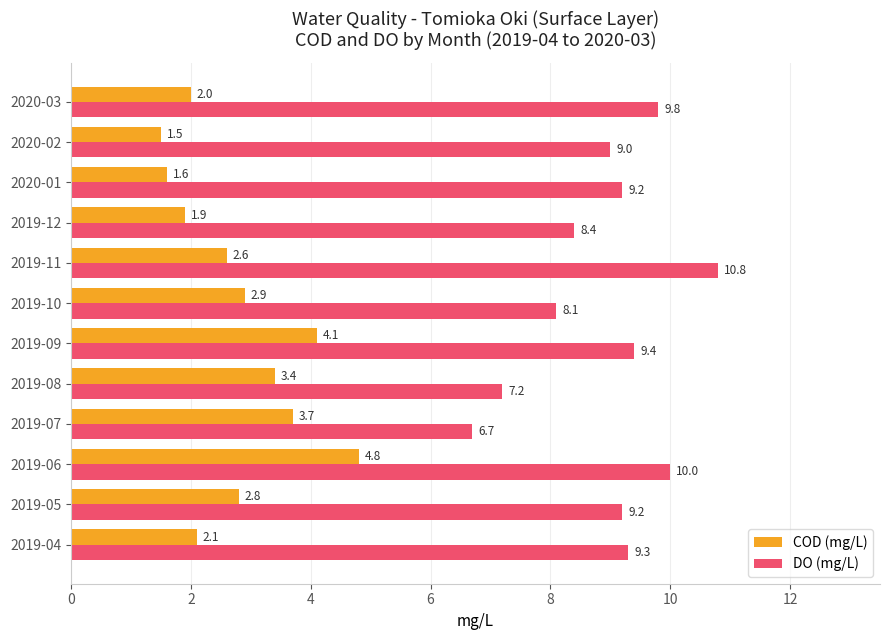

How many values in the COD (mg/L) series are below 2?

3